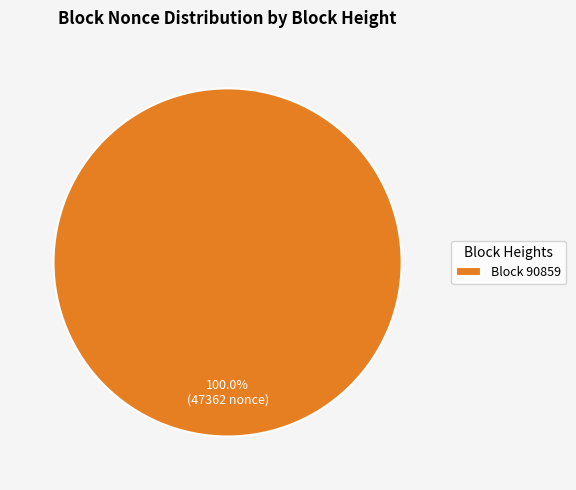

Does Block 90859 represent more than half of the total?

Yes